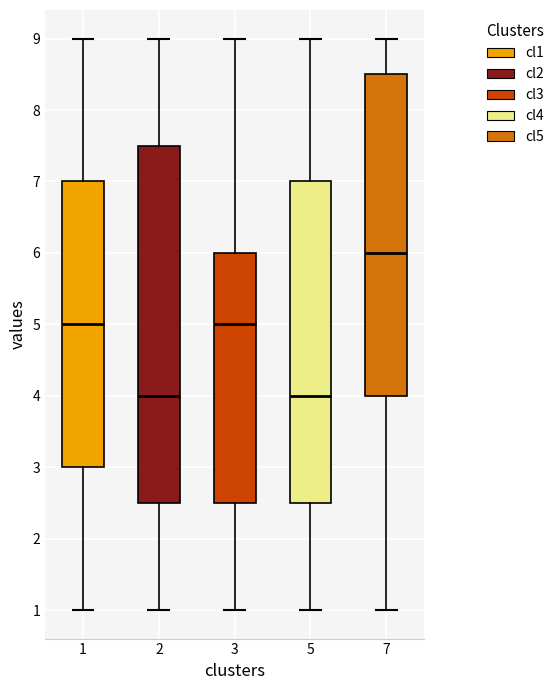

Reading left to right, transcribe this box plot: for each box, give where its median line is, the range the box spans, and where its two whiskers end, as read against the y-axis. The values are not printed on the chart, so give them approximately, as read against the axis.

1: median 5.0, box 3.0 to 7.0, whiskers 1.0 to 9.0
2: median 4.0, box 2.5 to 7.5, whiskers 1.0 to 9.0
3: median 5.0, box 2.5 to 6.0, whiskers 1.0 to 9.0
5: median 4.0, box 2.5 to 7.0, whiskers 1.0 to 9.0
7: median 6.0, box 4.0 to 8.5, whiskers 1.0 to 9.0